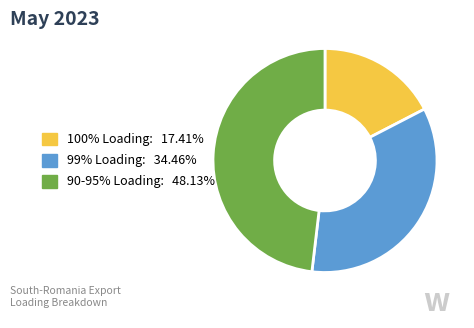

Does any single category account for the majority?

No